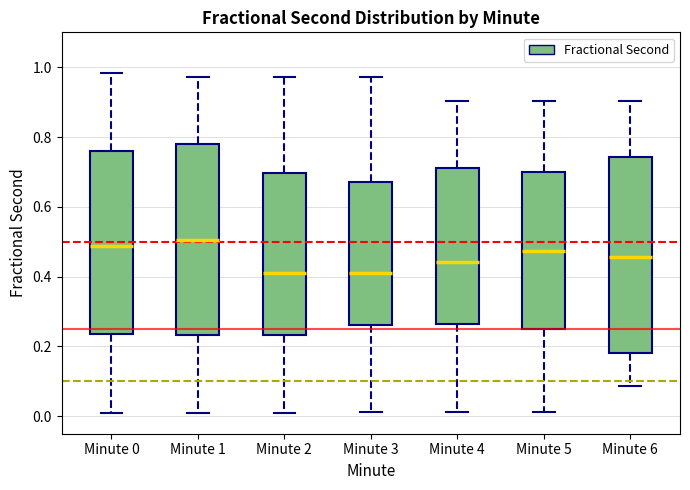

Reading left to right, read every box against the y-axis: the position of its median line, the range the box covers, and the ends of its whiskers. The values are not printed on the chart, so give them approximately, as read against the axis.

Minute 0: median 0.48, box 0.24 to 0.76, whiskers 0.00 to 0.98
Minute 1: median 0.50, box 0.24 to 0.78, whiskers 0.00 to 0.98
Minute 2: median 0.40, box 0.24 to 0.70, whiskers 0.00 to 0.98
Minute 3: median 0.40, box 0.26 to 0.68, whiskers 0.02 to 0.98
Minute 4: median 0.44, box 0.26 to 0.72, whiskers 0.02 to 0.90
Minute 5: median 0.48, box 0.24 to 0.70, whiskers 0.02 to 0.90
Minute 6: median 0.46, box 0.18 to 0.74, whiskers 0.08 to 0.90